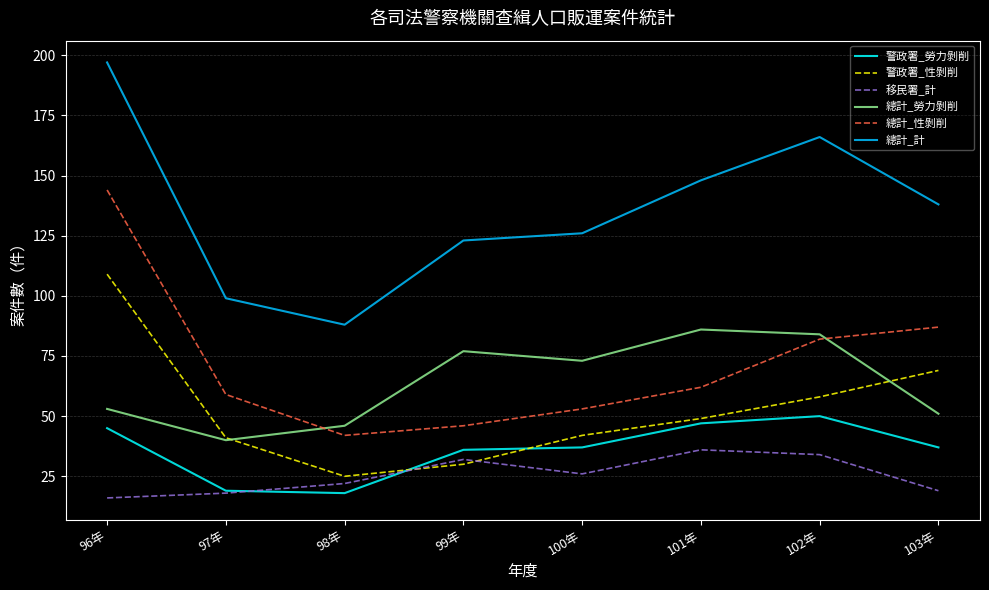

What is the sum of the 移民署_計 values at 101年 and 99年?

68